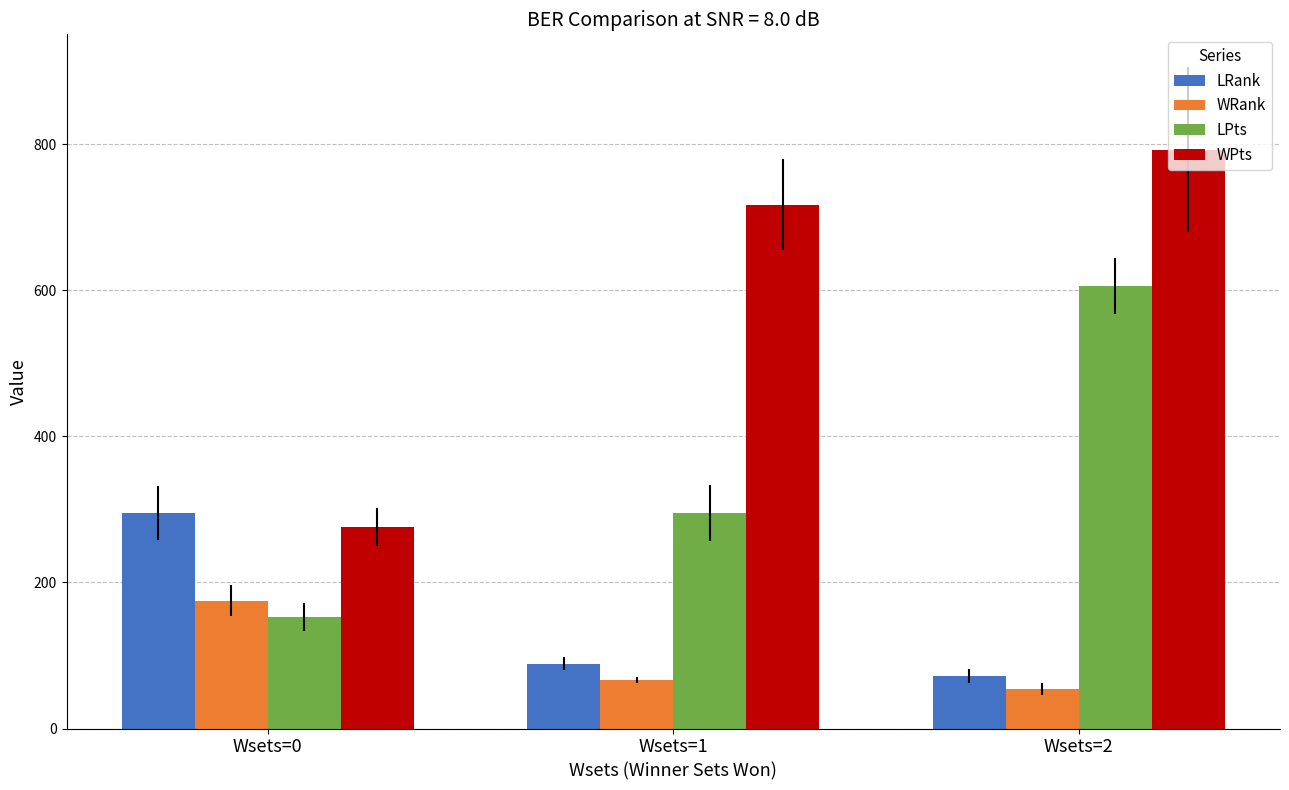

Reading right to left, extract all data points from this chart.

LRank: Wsets=2=72	Wsets=1=89	Wsets=0=295
WRank: Wsets=2=54	Wsets=1=66	Wsets=0=175
LPts: Wsets=2=606	Wsets=1=295	Wsets=0=152
WPts: Wsets=2=792	Wsets=1=717	Wsets=0=276